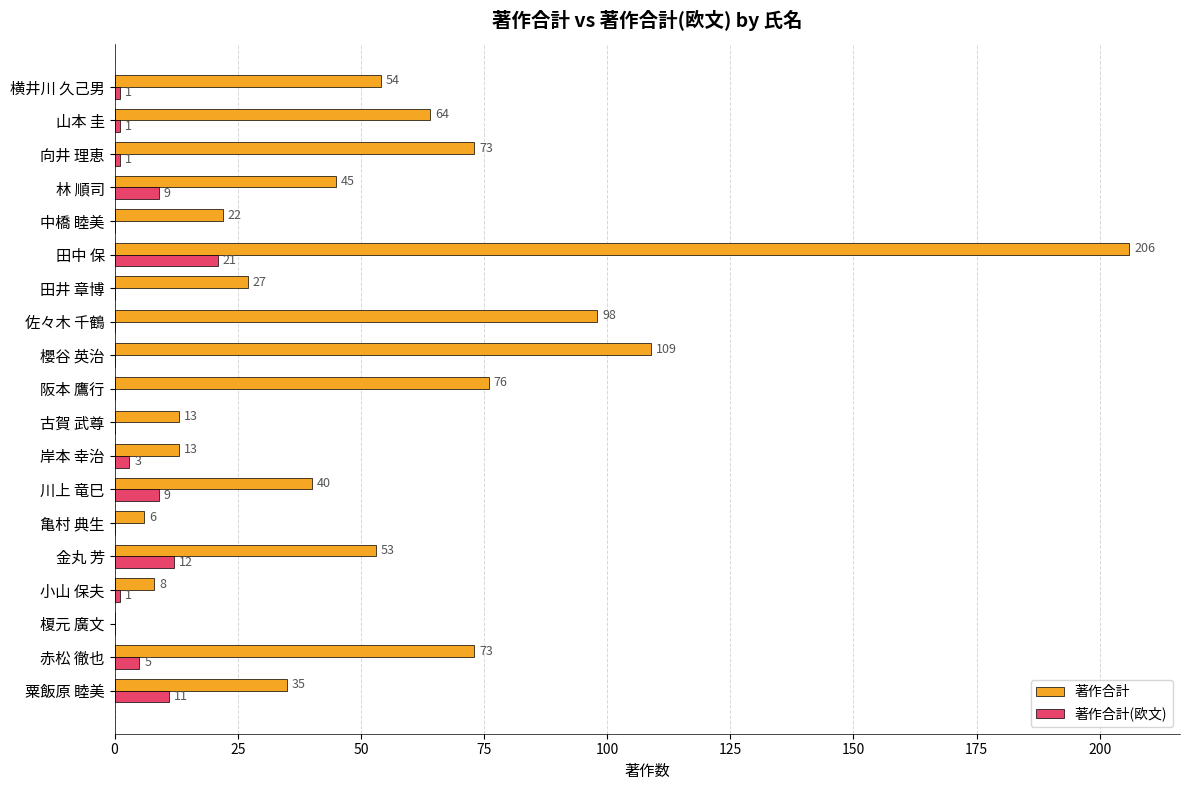

Which series has the largest total across all categories?

著作合計